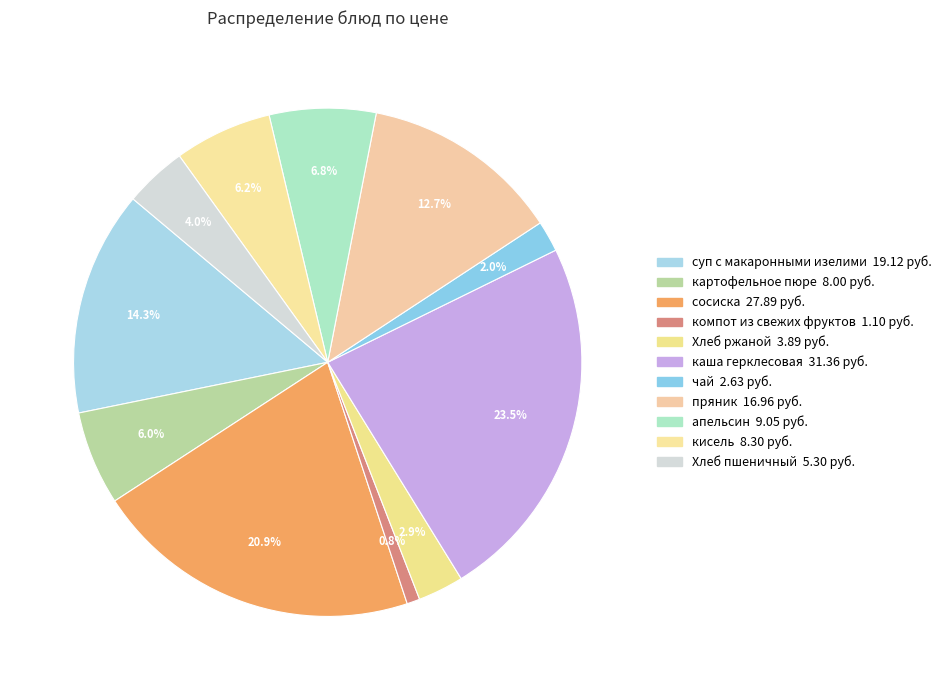

Is the sum of картофельное пюре and Хлеб пшеничный greater than half?

No